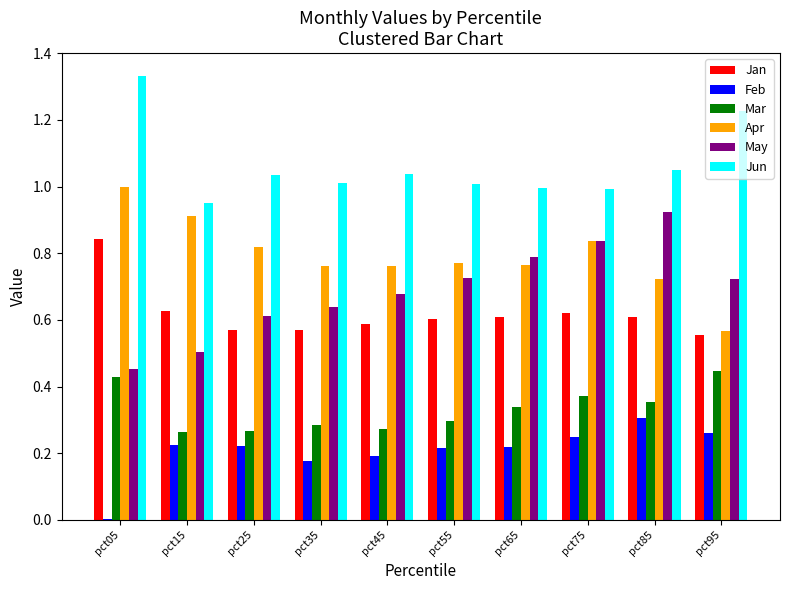

Which series has the widest spread of values?

May